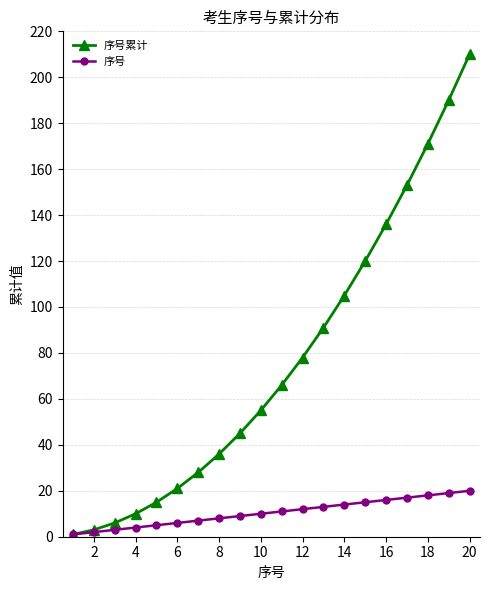

At how many categories does at least one series exceed 71?

9